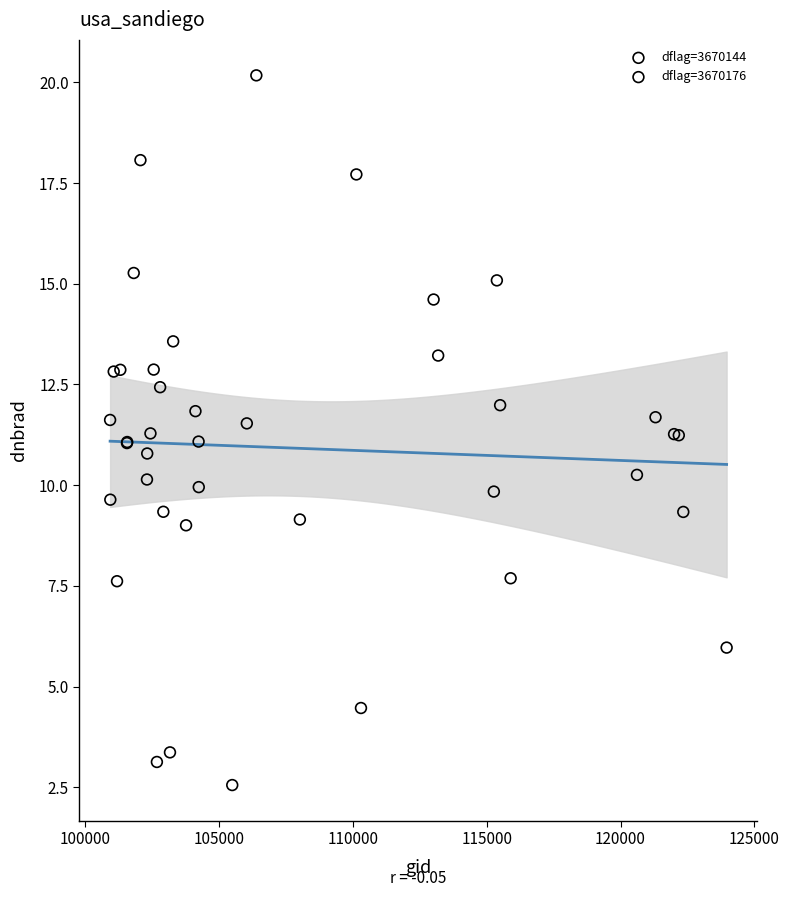

What are all the series names shown in the legend?

dflag=3670144, dflag=3670176